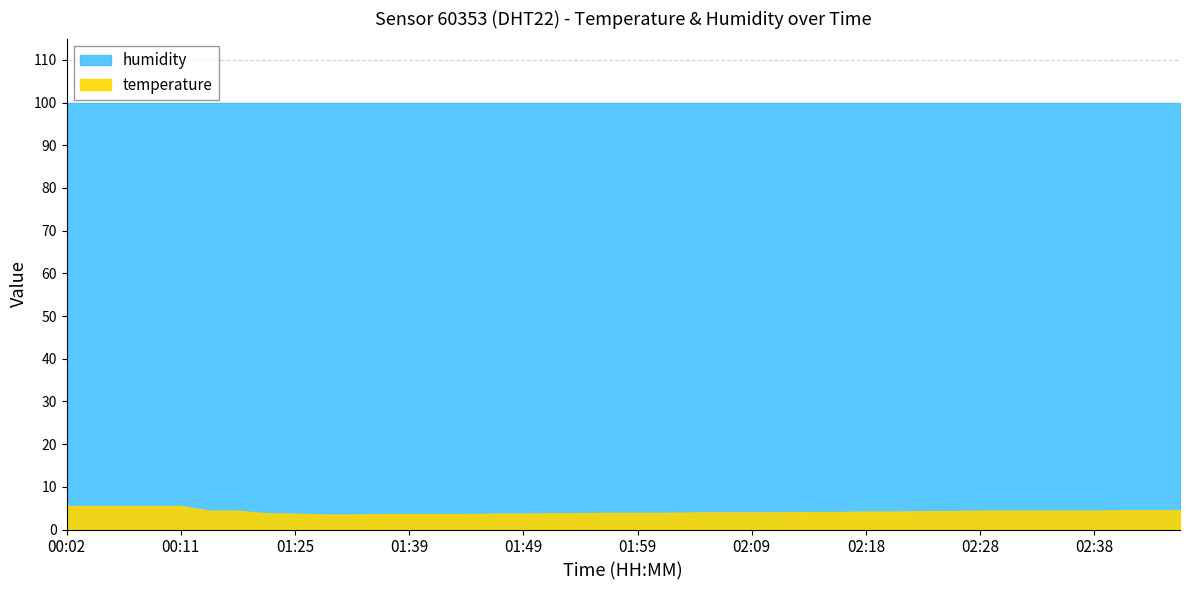

True or false: humidity and temperature cross at least once.

False